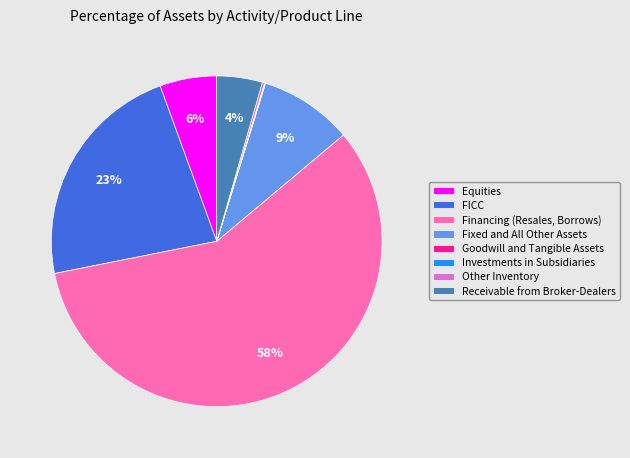

To the nearest percent, what is the difference between the largest and smallest slice percentages?

58%